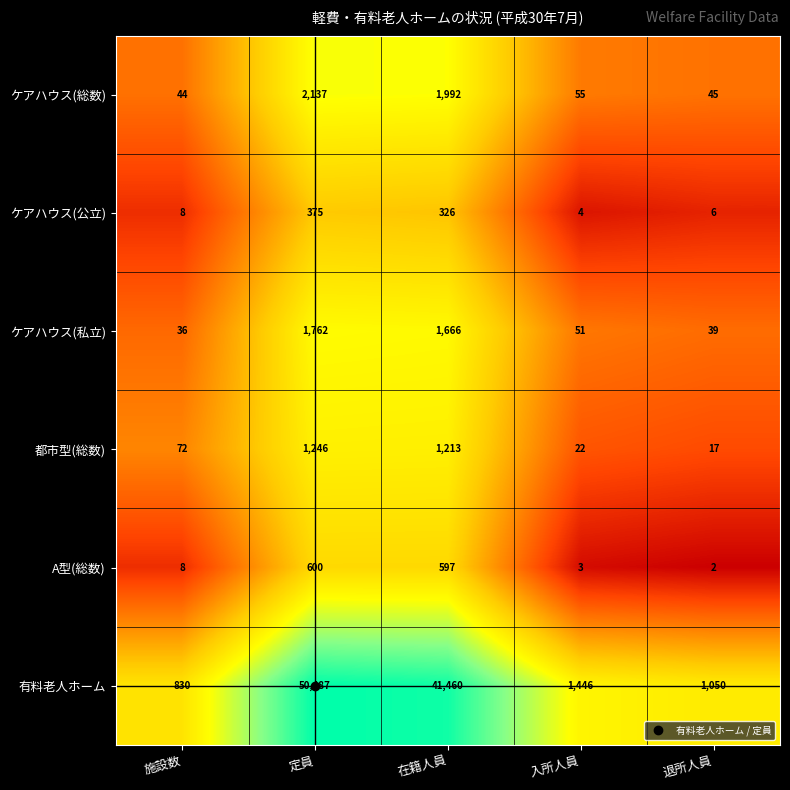

Read the ケアハウス(私立) value at 施設数.

36